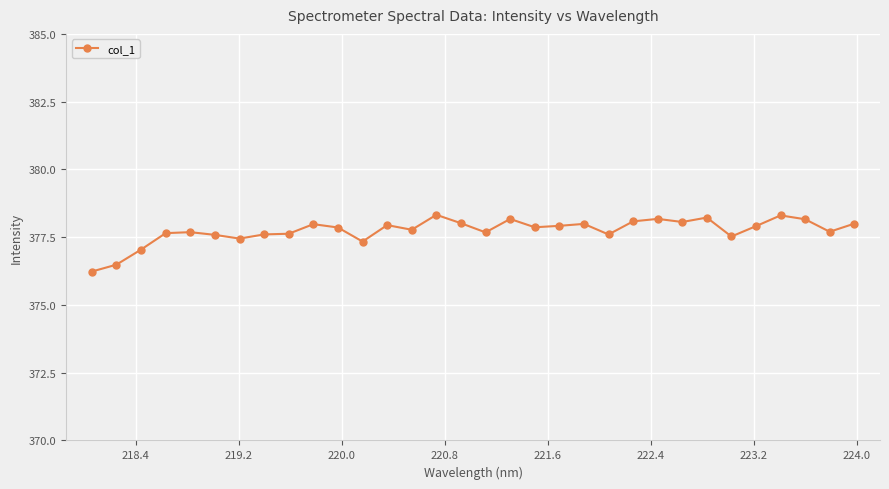

What is the minimum value shown in the chart?

376.2